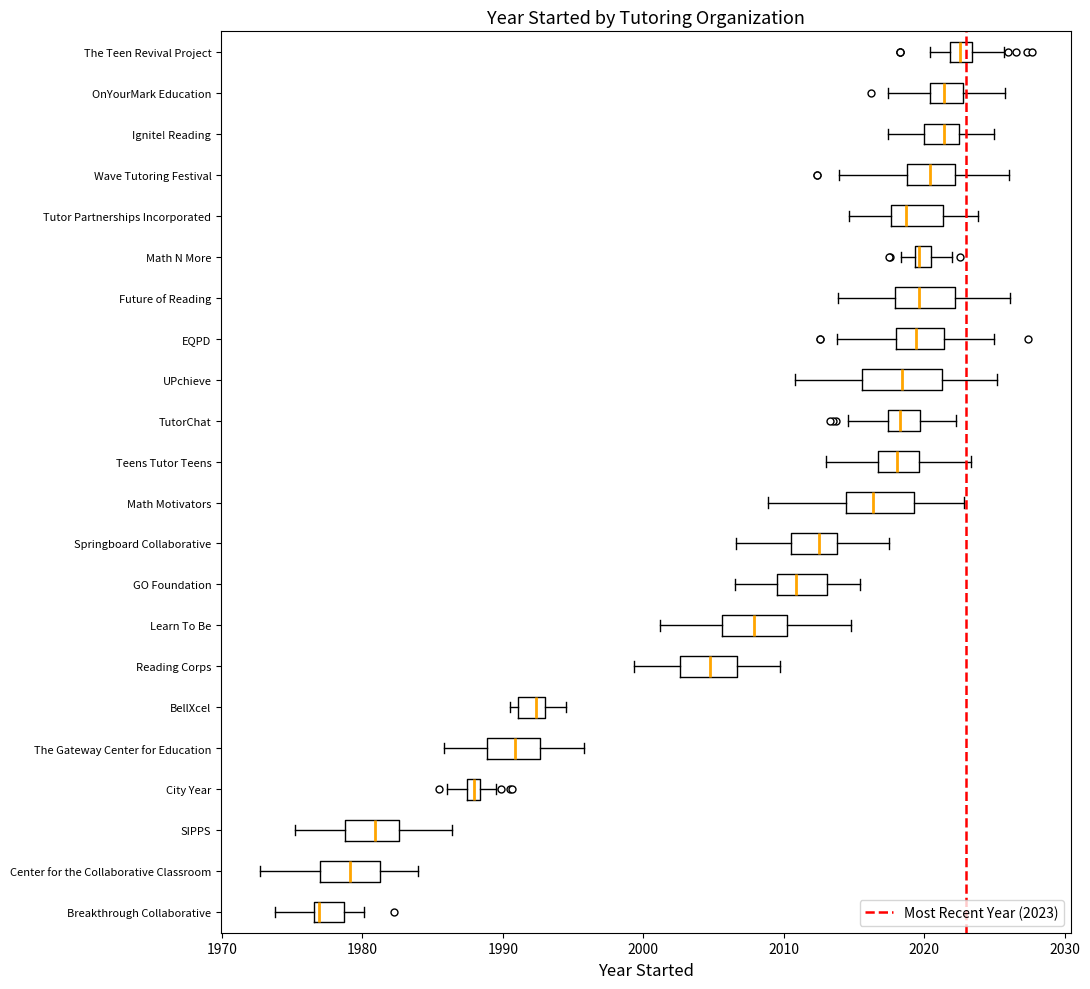

Which box's median line is the furthest to the right?

The Teen Revival Project